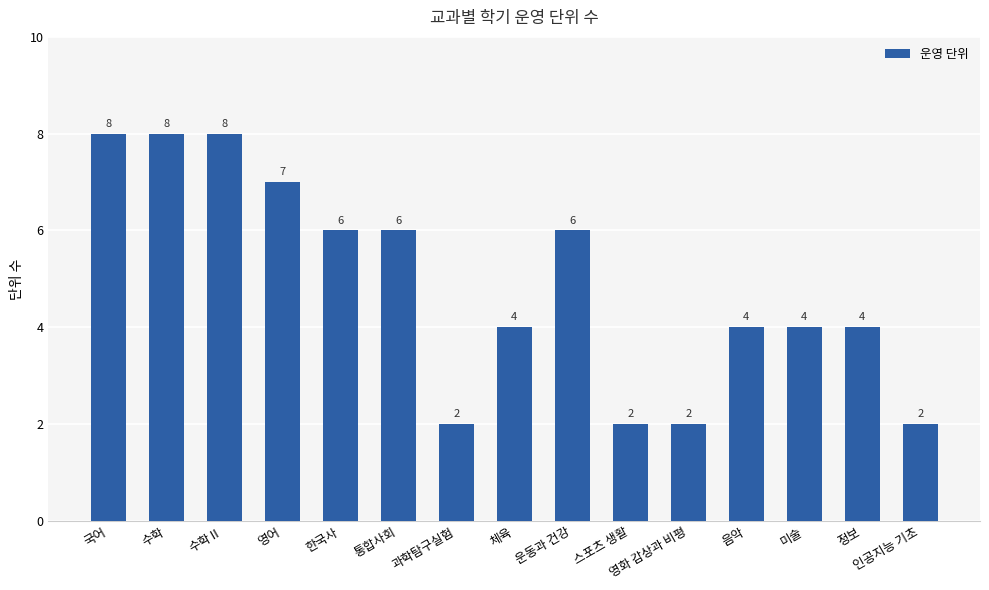

How many distinct data groups are displayed?

1